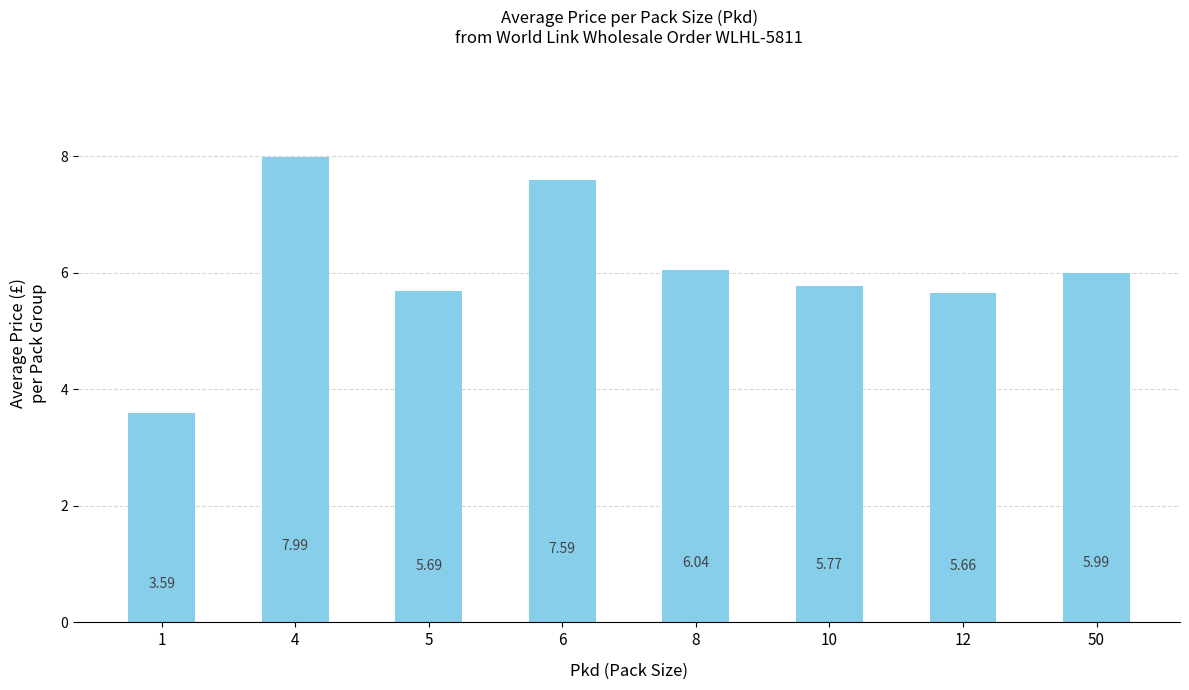

Rank the categories by value from highest to lowest.

4, 6, 8, 50, 10, 5, 12, 1